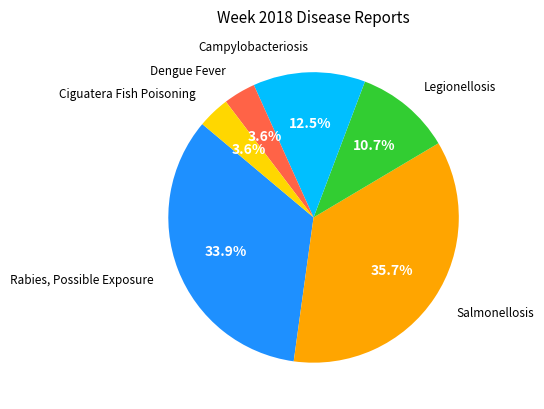

How many segments does this pie chart have?

6